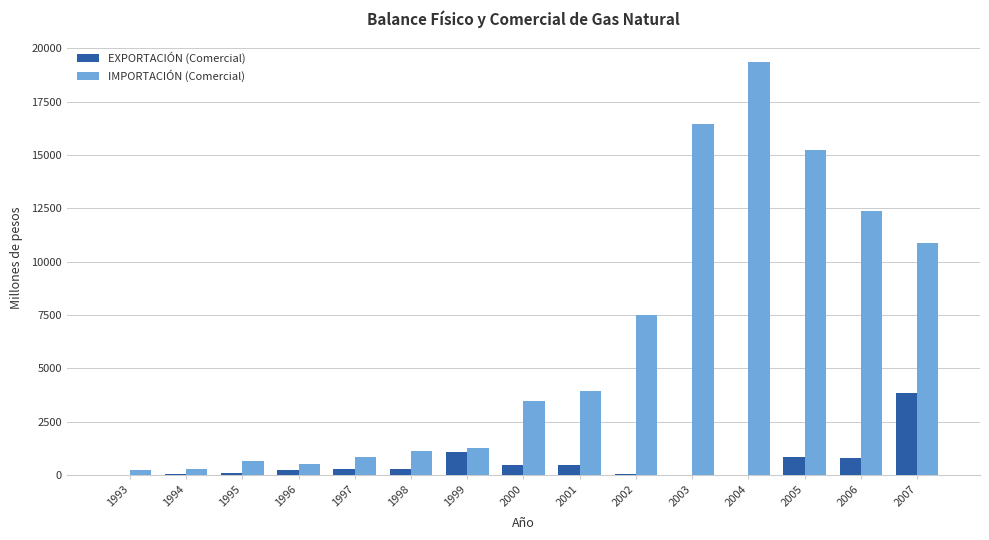

The EXPORTACIÓN (Comercial) series shows 0.0 at 2004. True or false?

True